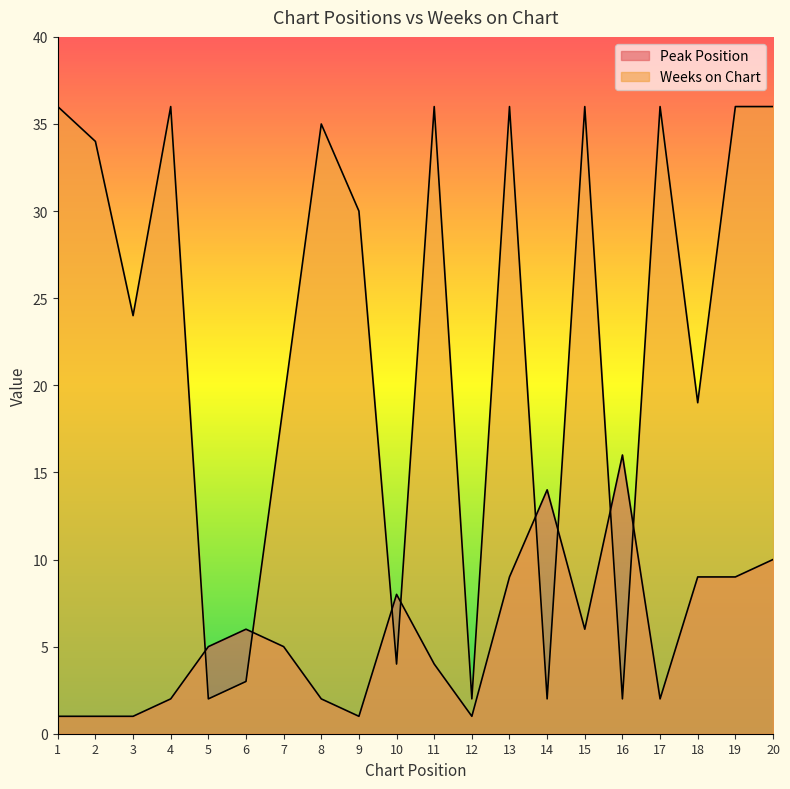

Is the value of Weeks on Chart at 15 greater than the value of Peak Position at 8?

Yes